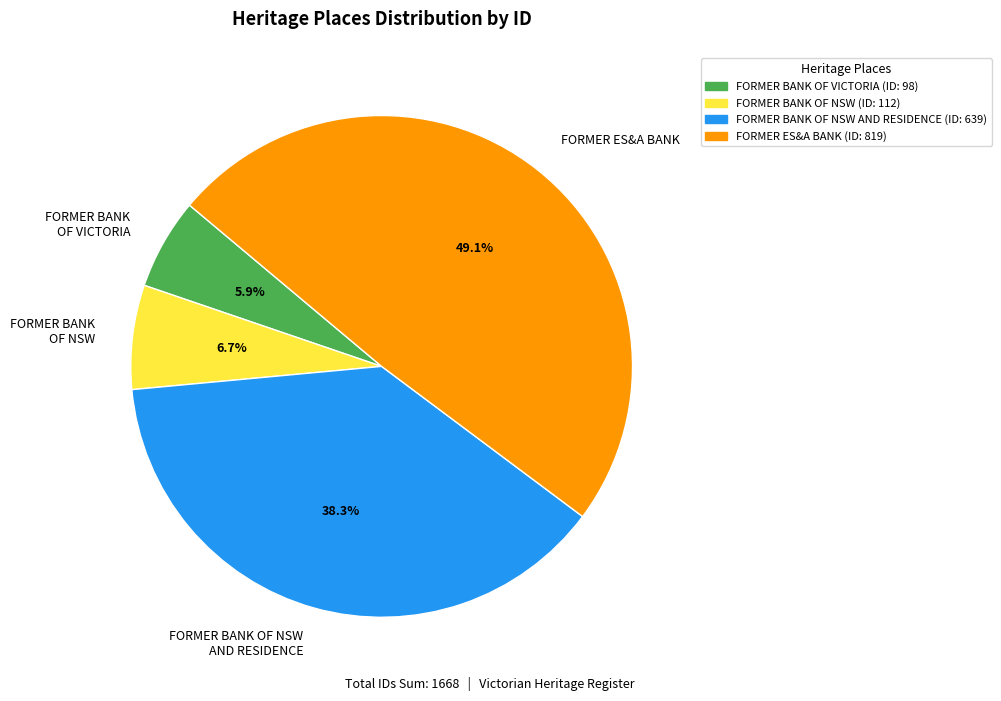

Rank the categories by value from highest to lowest.

FORMER ES&A BANK, FORMER BANK OF NSW AND RESIDENCE, FORMER BANK OF NSW, FORMER BANK OF VICTORIA